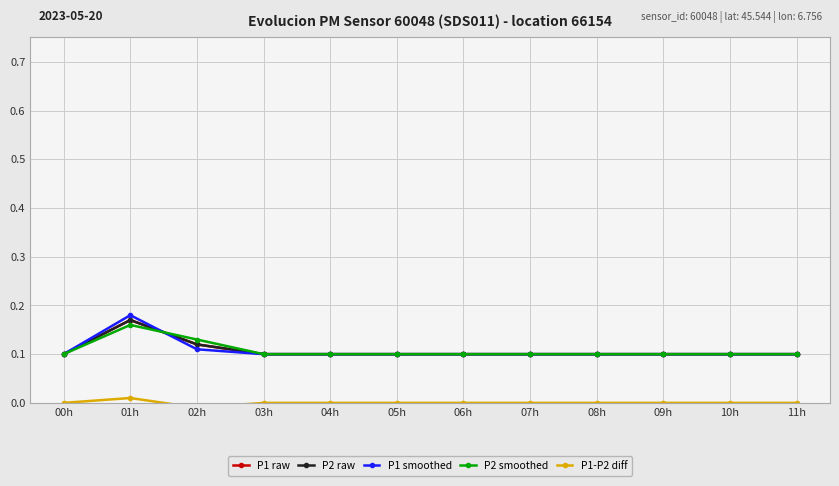

True or false: P1 smoothed has a value of 0.3 at 01h.

False